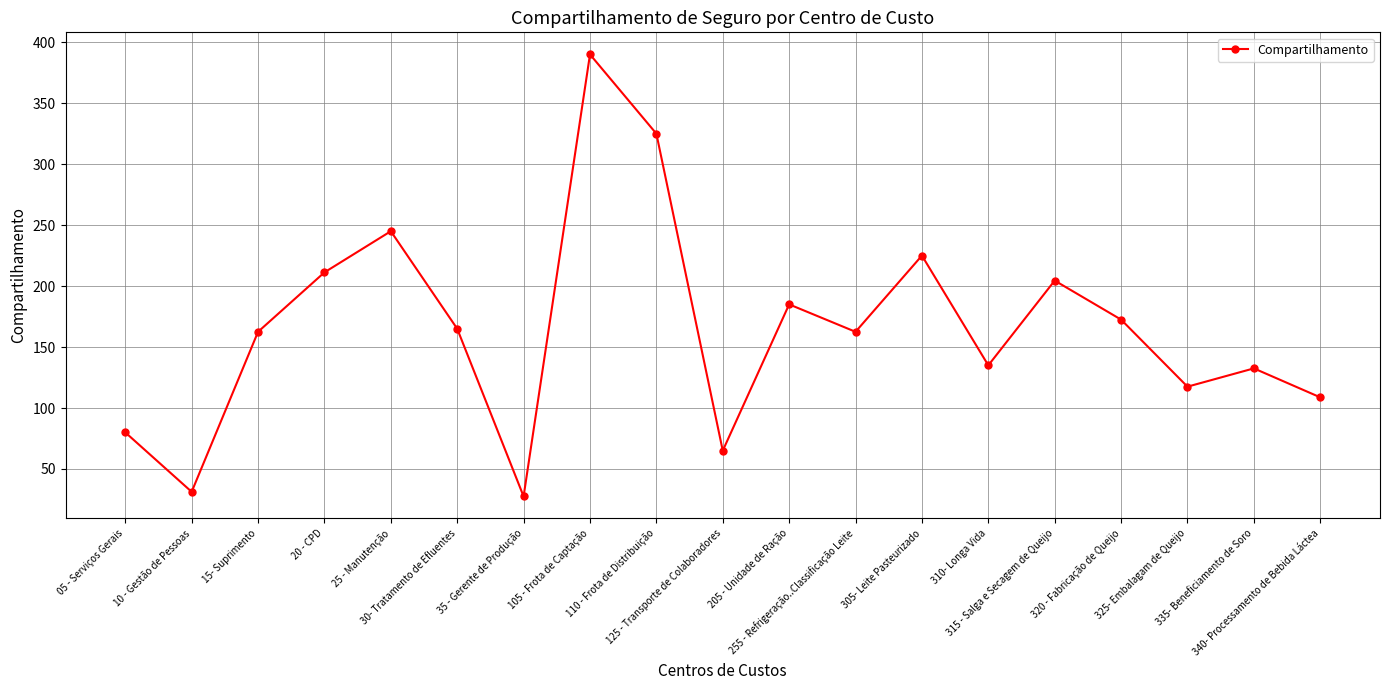

True or false: there are more than 2 points higher than both neighbors.

True